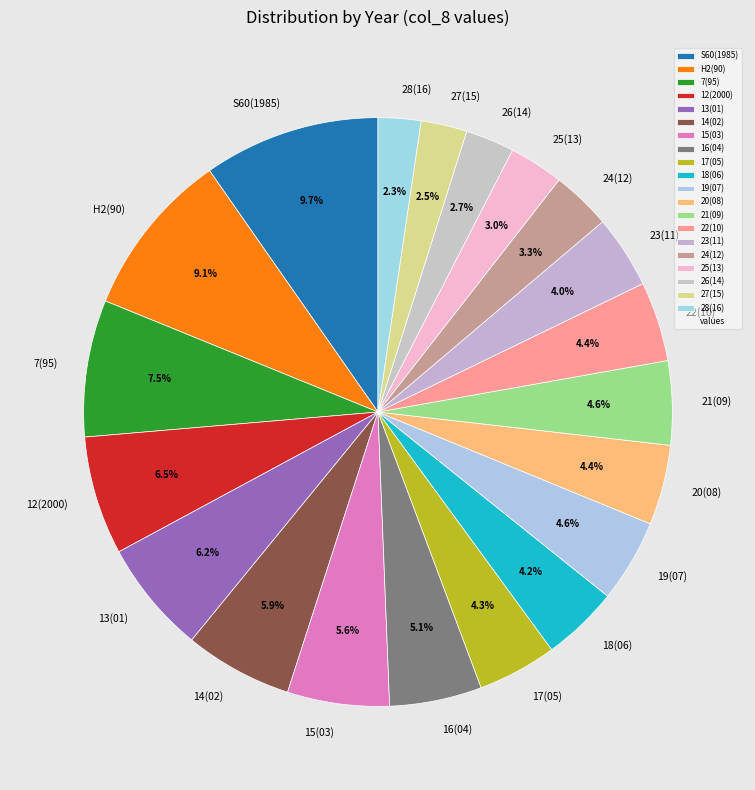

True or false: 13(01) accounts for 19% of the total.

False